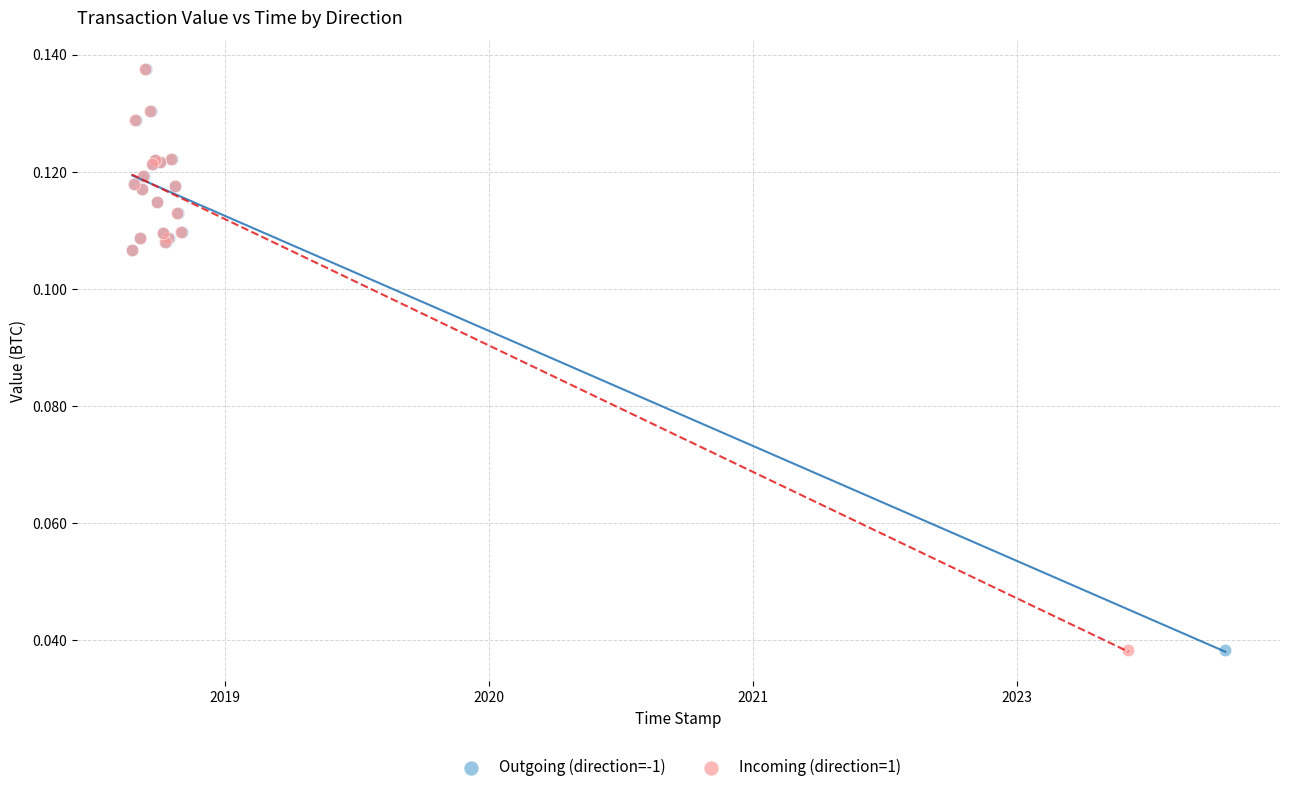

What are all the series names shown in the legend?

Outgoing (direction=-1), Incoming (direction=1)